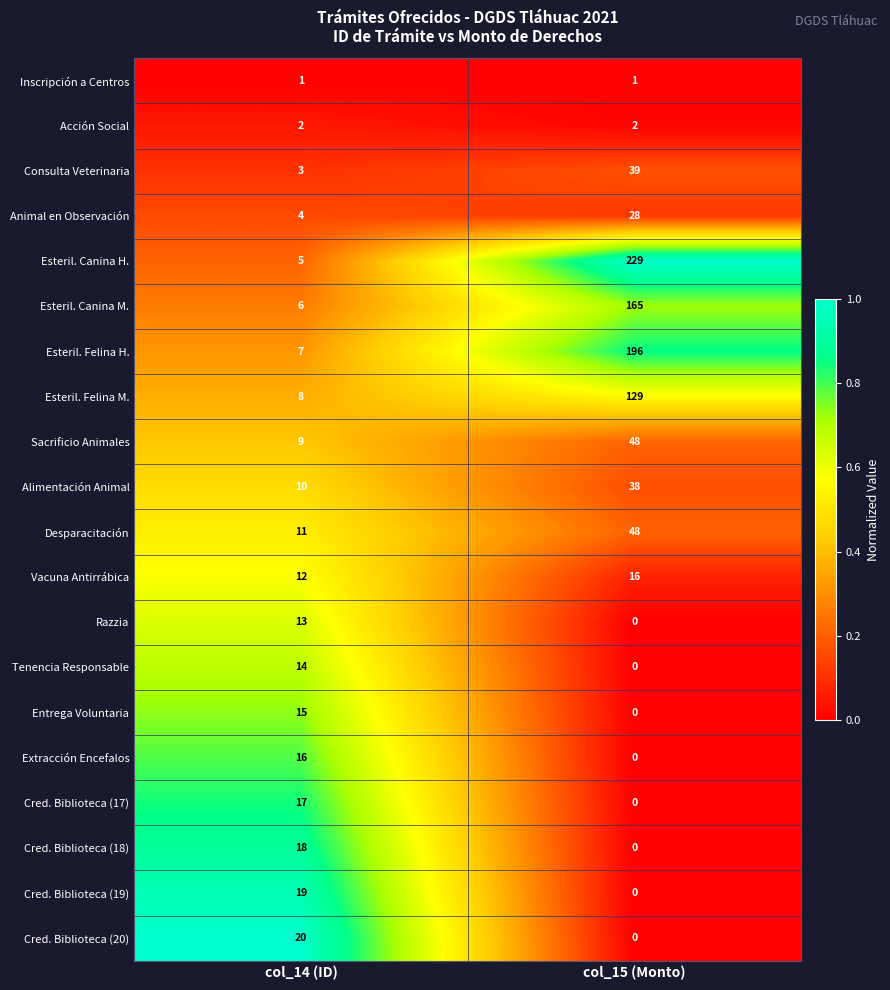

At which category is the sum across all series the highest?

col_15 (Monto)